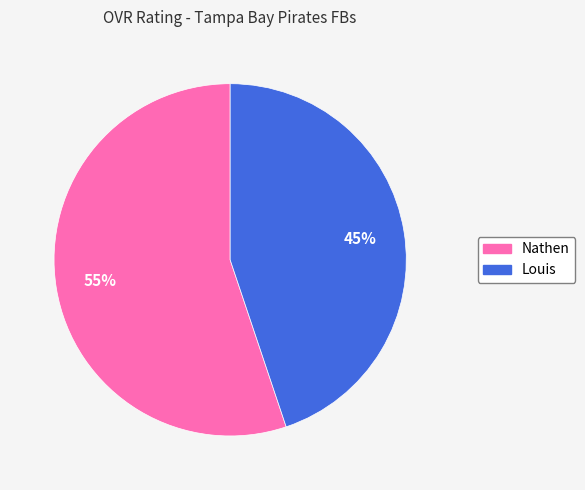

What percentage is the Nathen slice, to the nearest percent?

55%